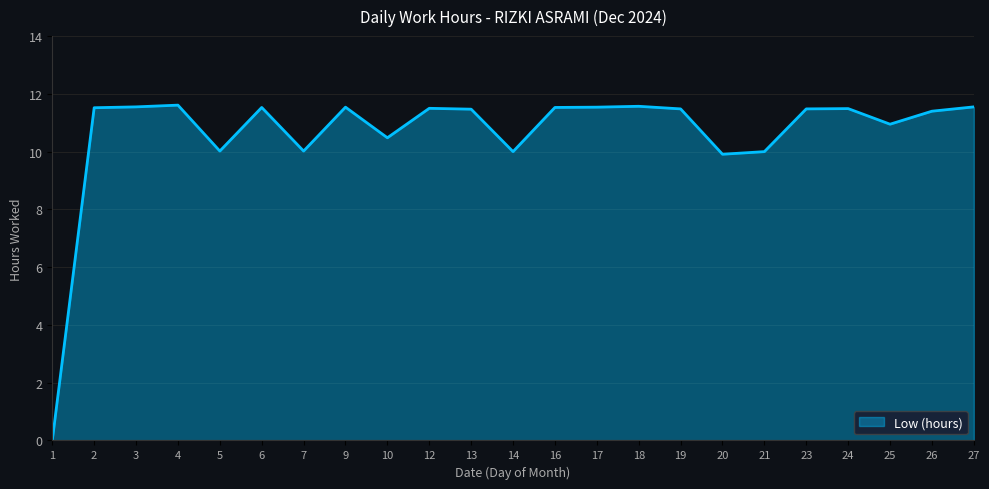

How many lines are shown in the chart?

1